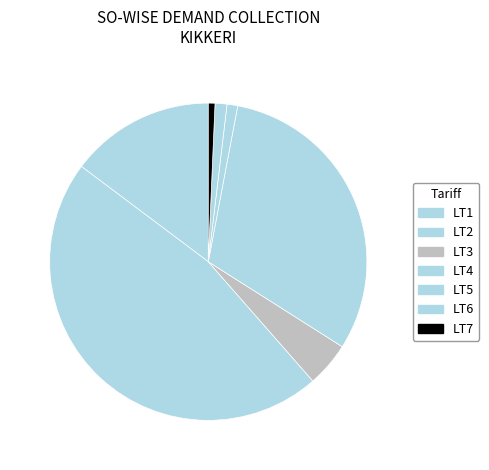

Count the number of slices in the pie.

7